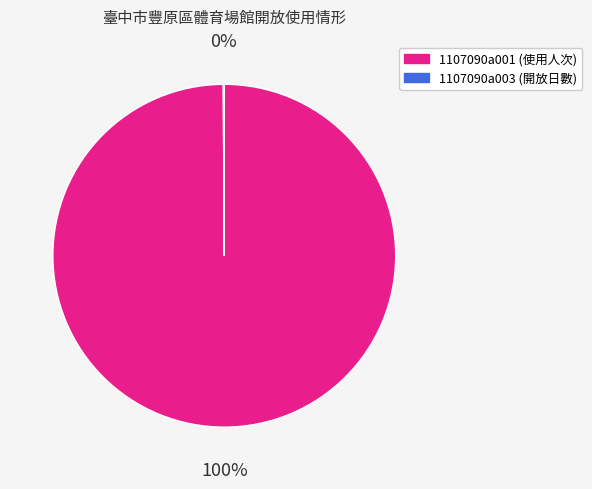

True or false: 1107090a001 (使用人次) accounts for 85% of the total.

False